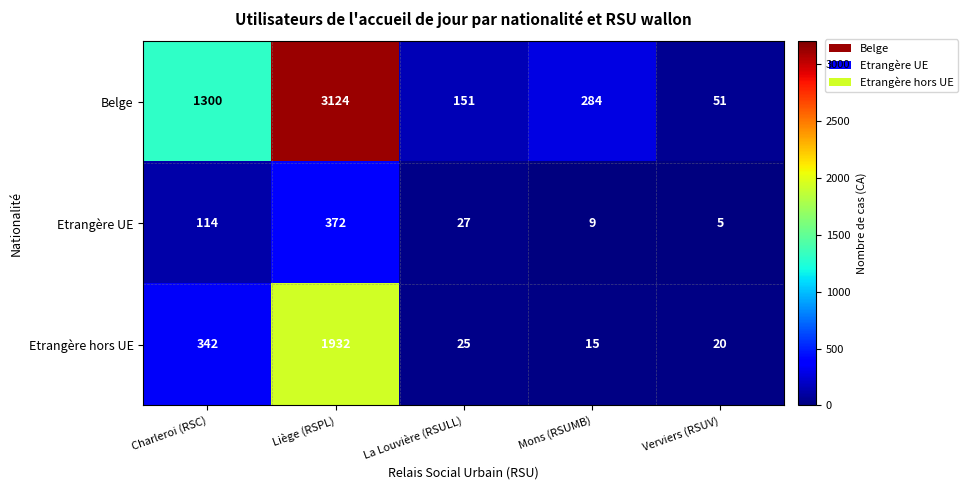

The Belge series shows 1300 at Charleroi (RSC). True or false?

True